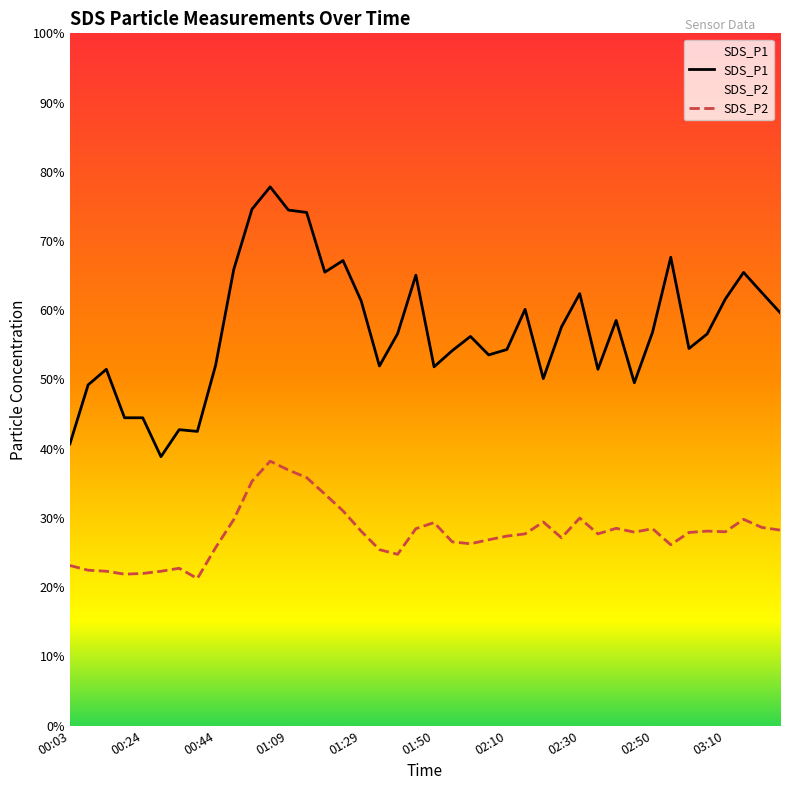

Which series changed the most between 00:19 and 03:20?

SDS_P1